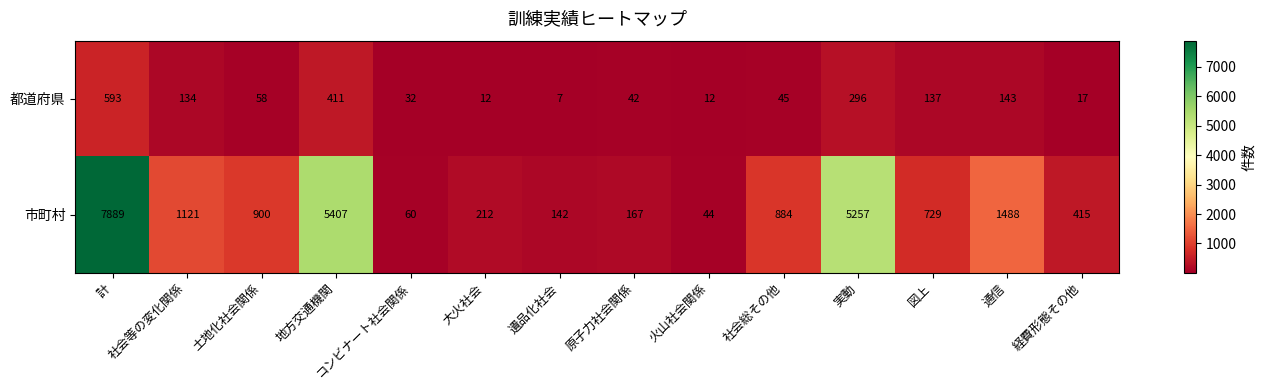

At which category is the sum across all series the highest?

計